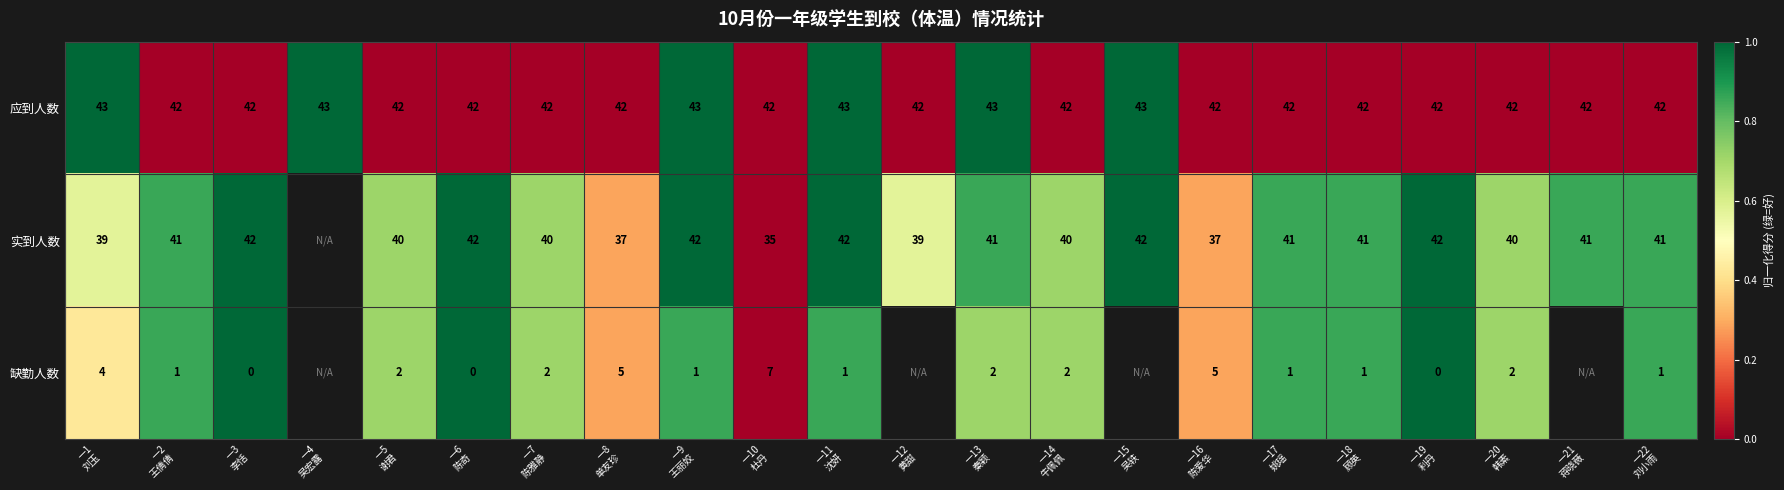

How many series are shown in this chart?

3